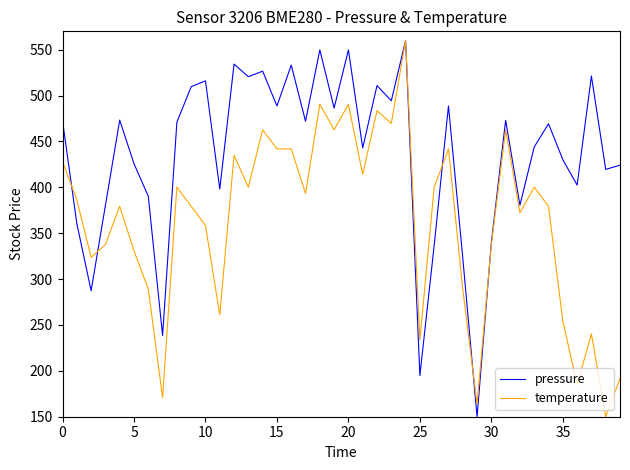

Rank the series by their average value, from highest to lowest.

pressure, temperature